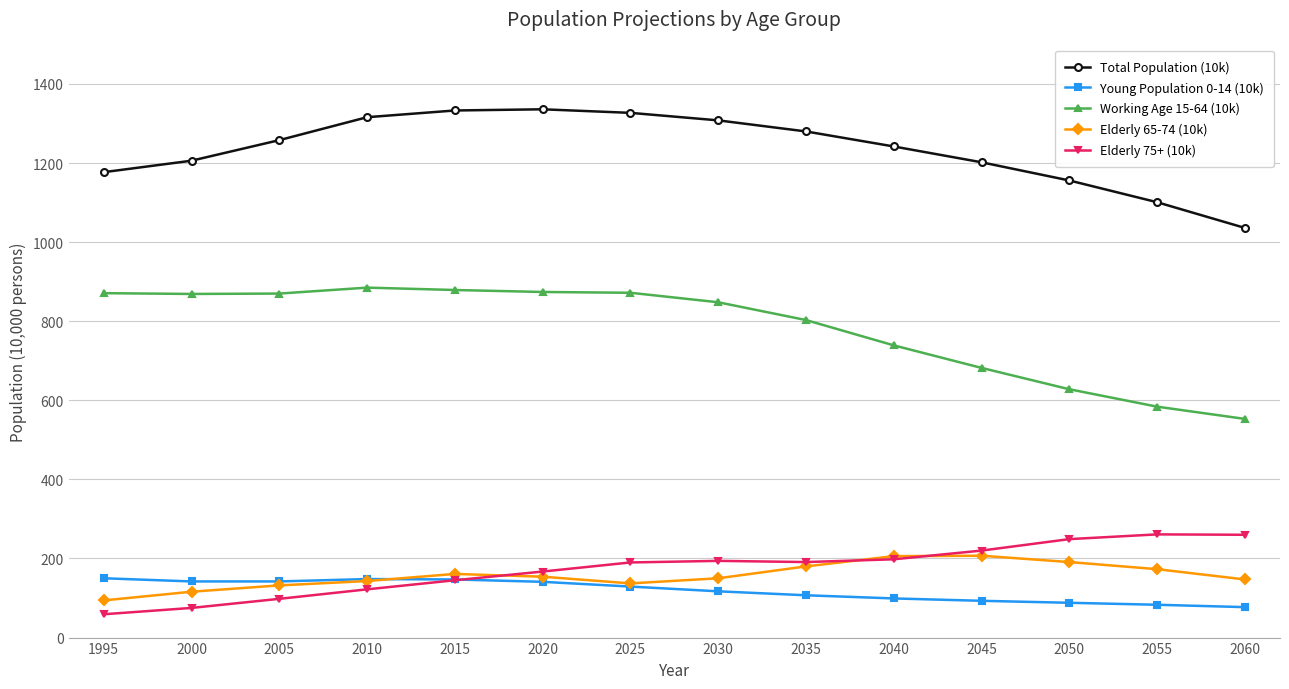

What is the sum of the Elderly 75+ (10k) values at 1995 and 2060?

319